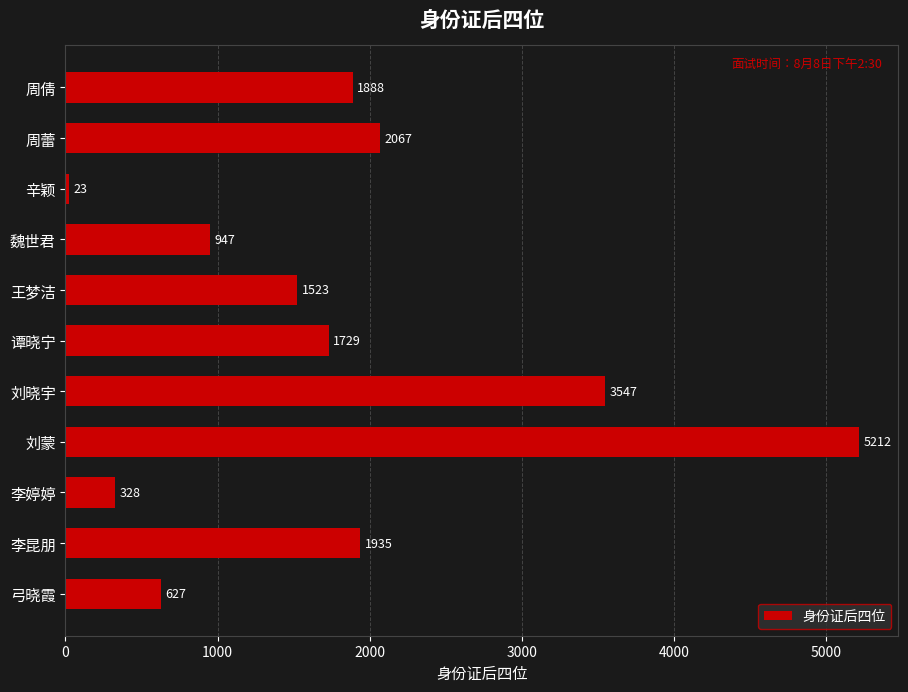

What is the change in value from 李婷婷 to 魏世君?

+619